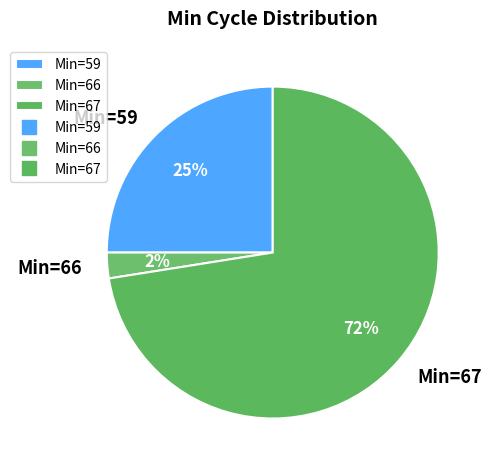

To the nearest percent, what is the average slice percentage?

33%